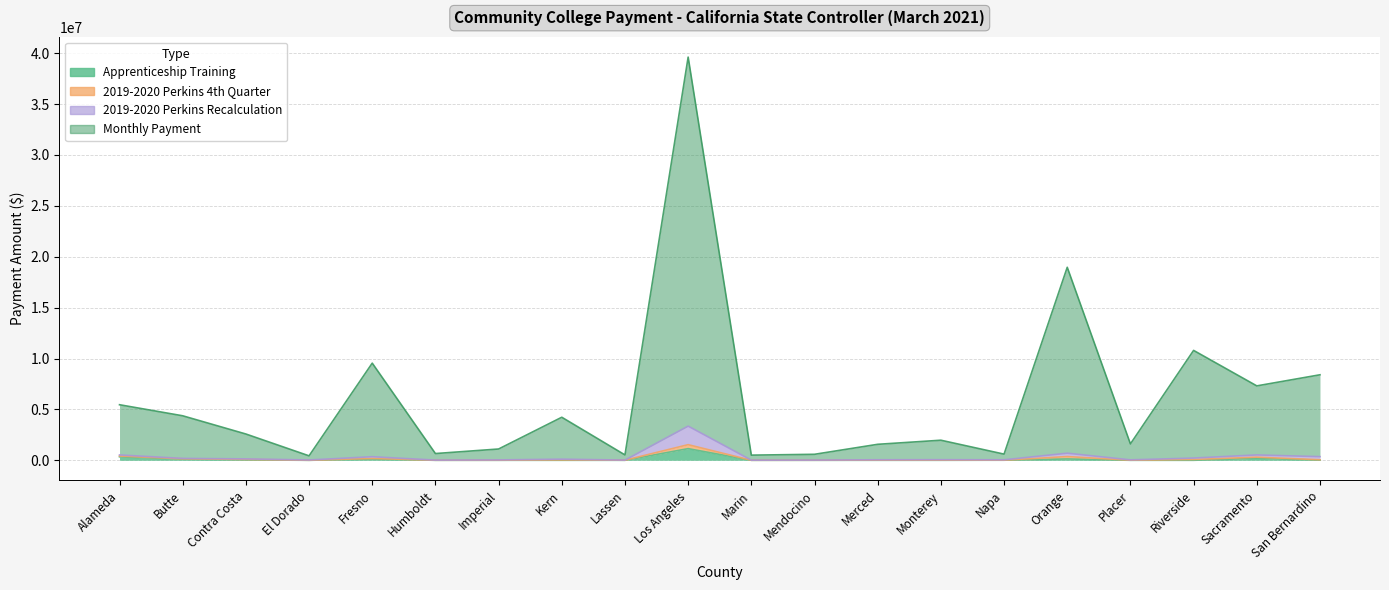

At how many categories does at least one series exceed 4818694?

7